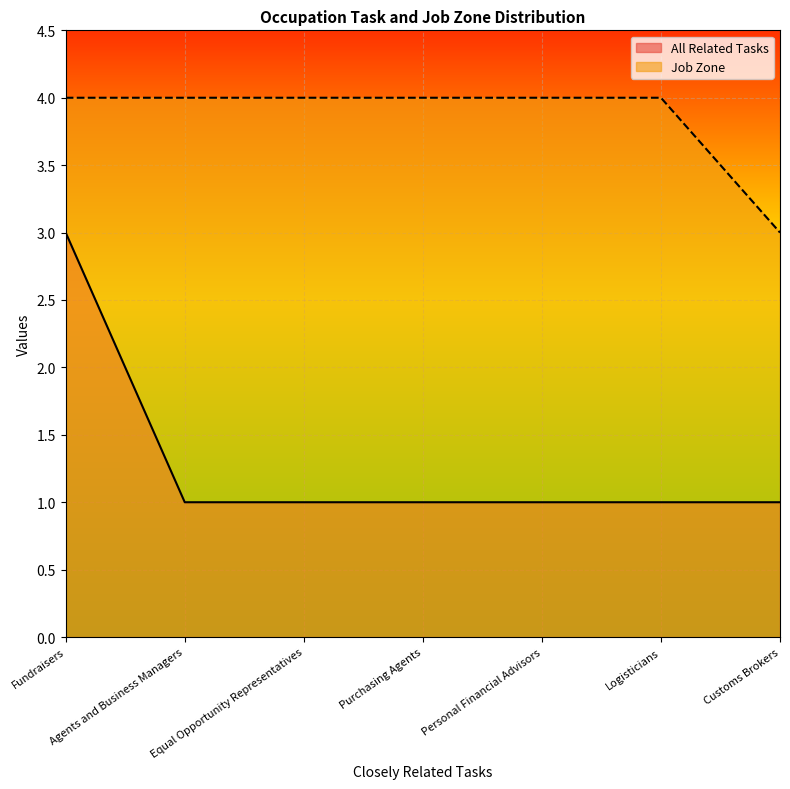

How many values in the All Related Tasks series exceed 1?

1